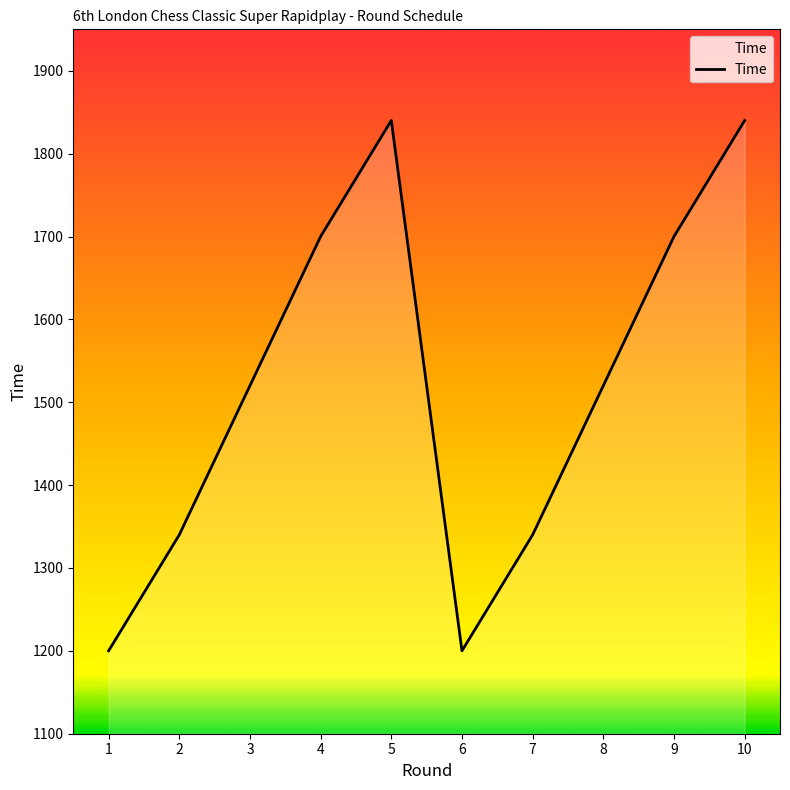

Which has a higher value, 7 or 8?

8